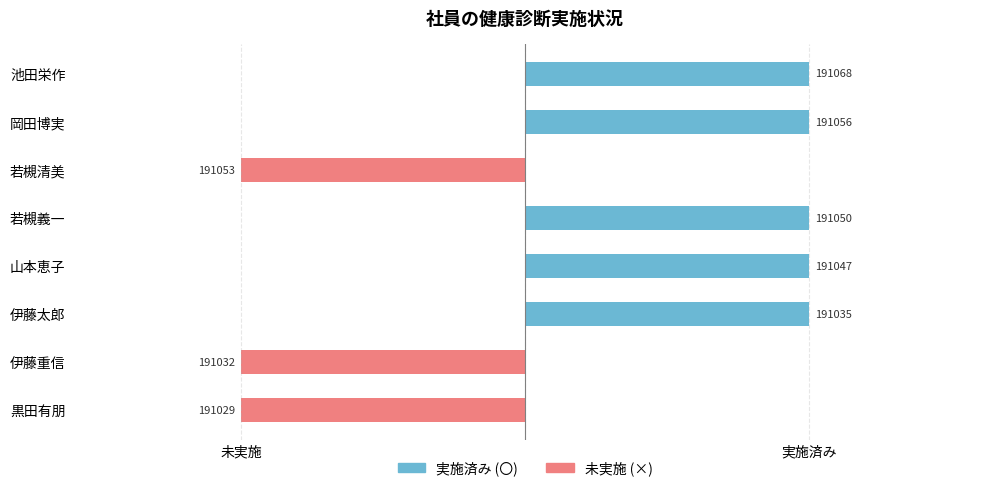

What is the spread (max minus min) of values at 若槻義一?

1